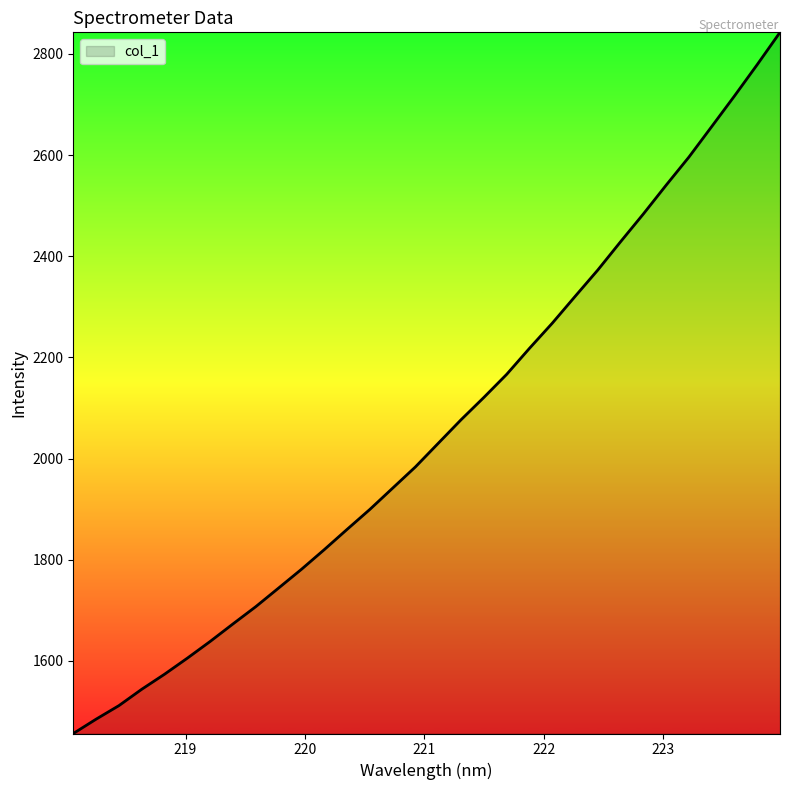

What is the difference between the maximum and minimum values?

1386.0